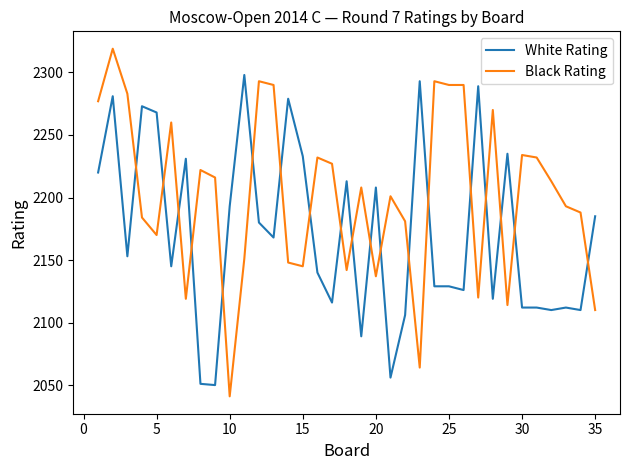

Which series has the largest total across all categories?

Black Rating